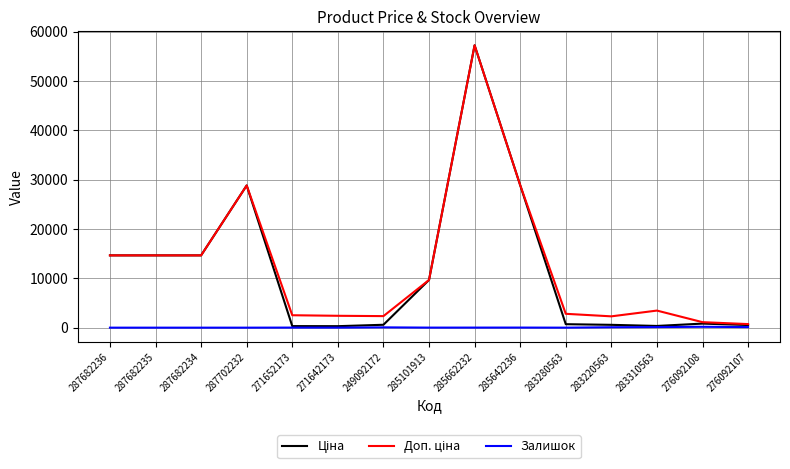

At which category is the sum across all series the highest?

285662232